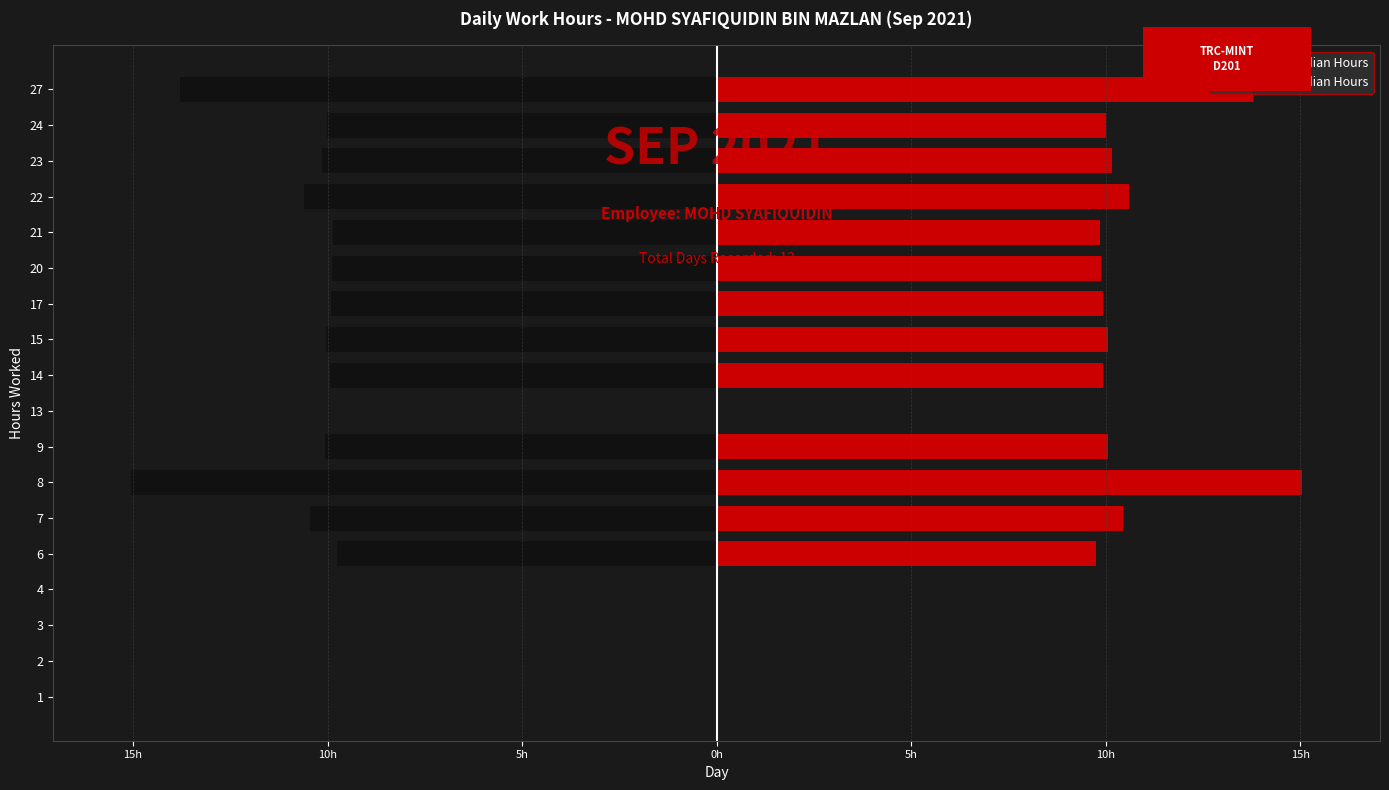

At how many categories does at least one series exceed -14?

18